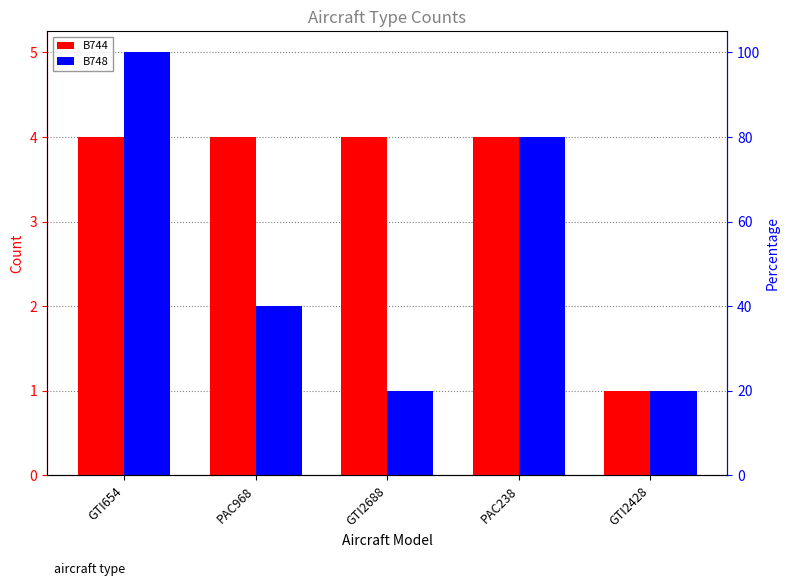

Read the B748 value at PAC238.

4